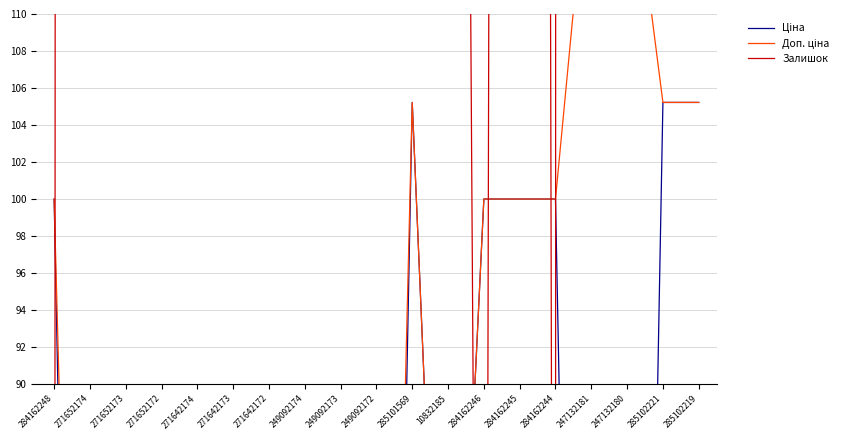

Reading left to right, what are all the values shown in this chart?

Ціна: 284162248=100.0	271652174=3.4	271652173=3.4	271652172=3.4	271642174=3.3	271642173=3.3	271642172=3.3	249092174=6.4	249092173=6.4	249092172=6.4	285101569=105.2	10832185=59.8	284162246=100.0	284162245=100.0	284162244=100.0	247132181=1.2	247132180=1.2	285102221=105.2	285102219=105.2
Доп. ціна: 284162248=100.0	271652174=27.4	271652173=27.4	271652172=27.4	271642174=26.2	271642173=26.2	271642172=26.2	249092174=25.5	249092173=25.5	249092172=25.5	285101569=105.2	10832185=59.8	284162246=100.0	284162245=100.0	284162244=100.0	247132181=120.4	247132180=120.4	285102221=105.2	285102219=105.2
Залишок: 284162248=0.0	271652174=3800.0	271652173=1500.0	271652172=500.0	271642174=1400.0	271642173=1000.0	271642172=500.0	249092174=36500.0	249092173=1400.0	249092172=3300.0	285101569=700.0	10832185=300.0	284162246=0.0	284162245=800.0	284162244=0.0	247132181=26000.0	247132180=29000.0	285102221=1100.0	285102219=1100.0